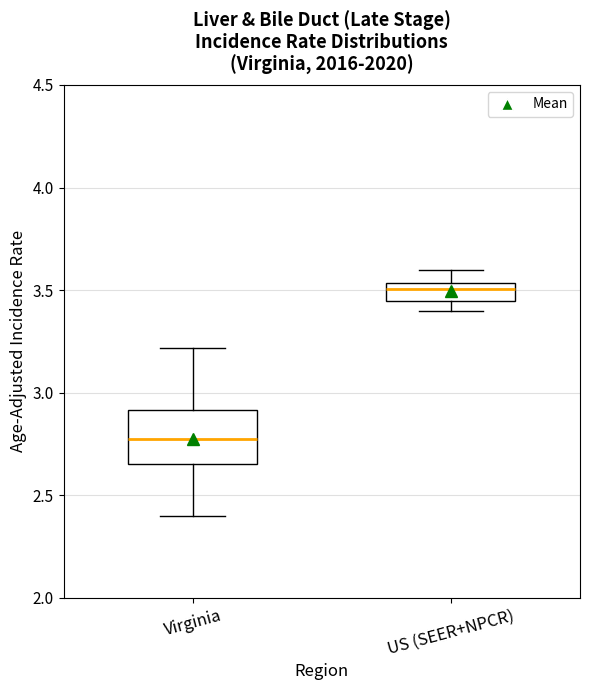

Which box has the highest median line?

US (SEER+NPCR)